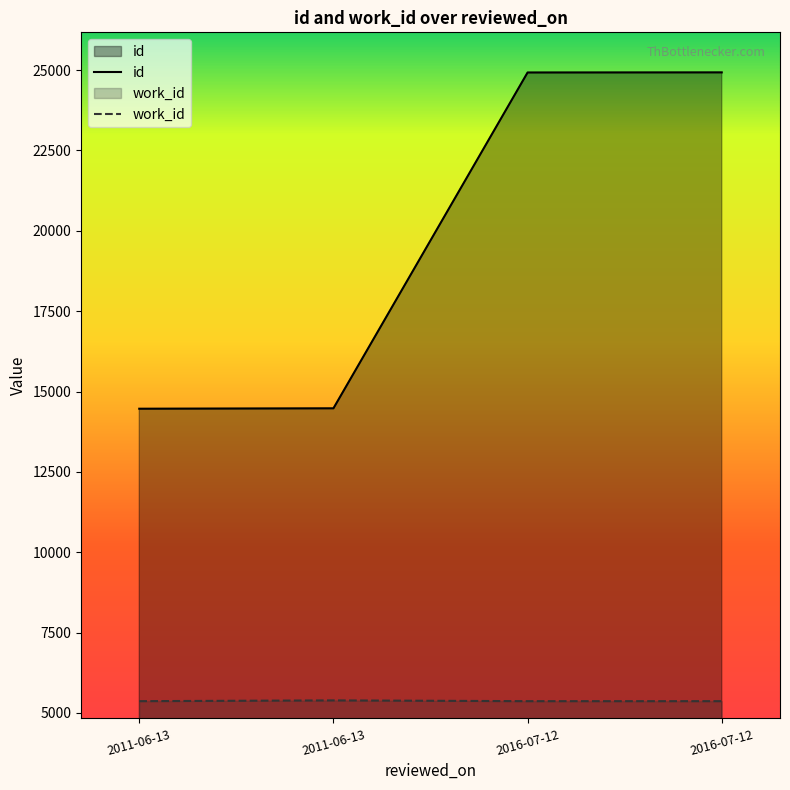

What is the sum of all id values?

78797